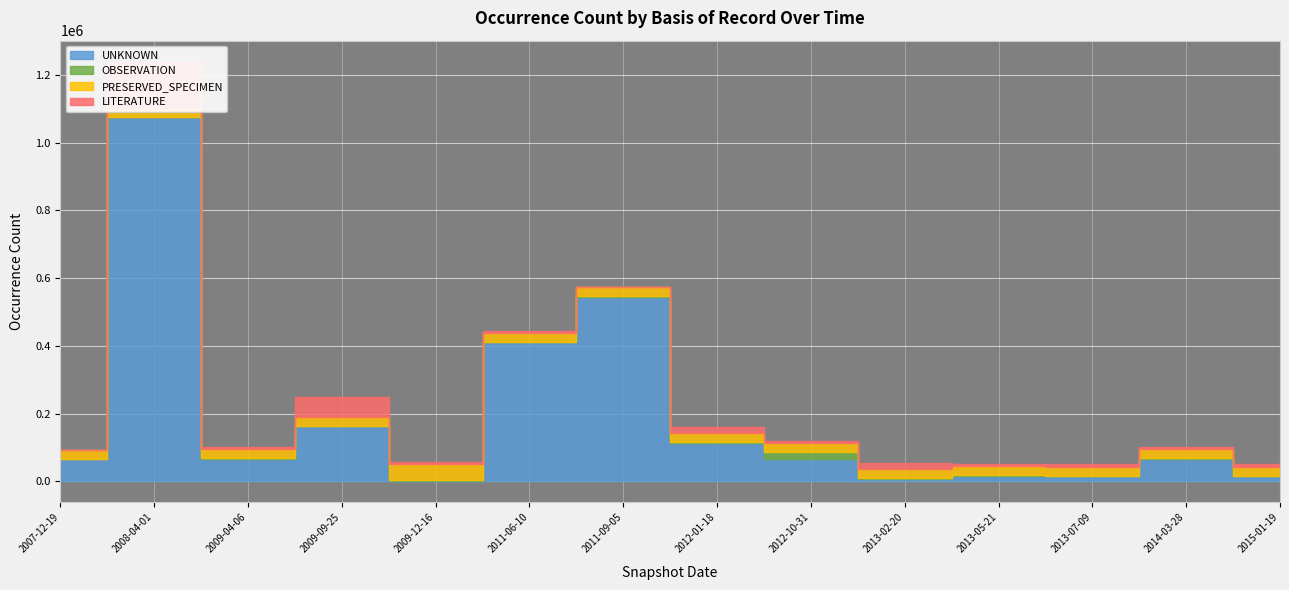

Which series changed the most between 2011-09-05 and 2012-01-18?

UNKNOWN